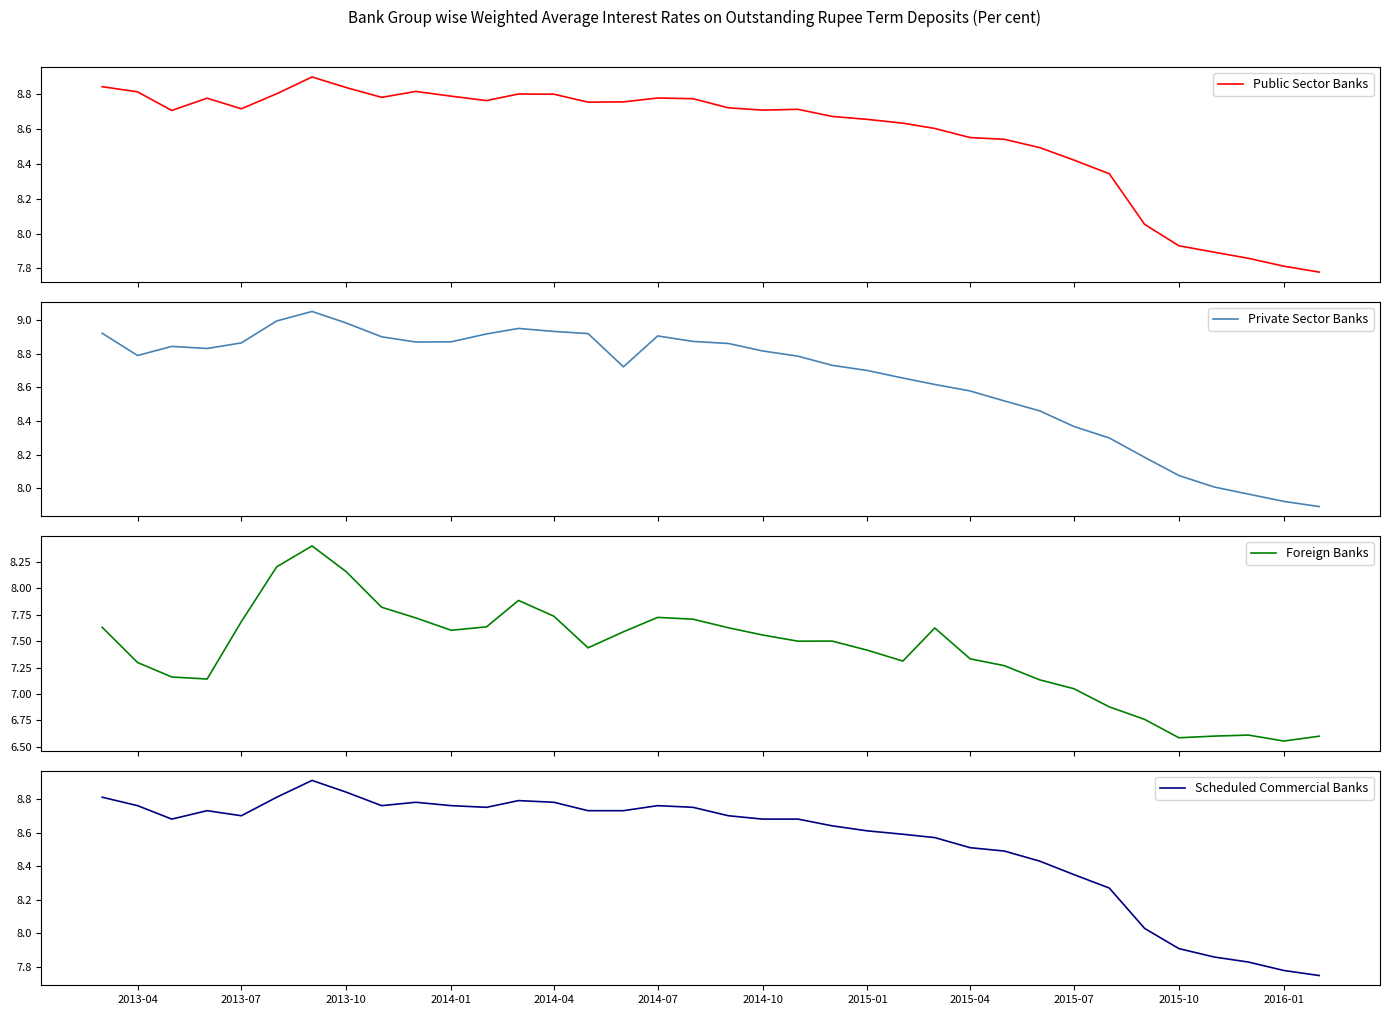

How many intersections are there between Private Sector Banks and Scheduled Commercial Banks?

2